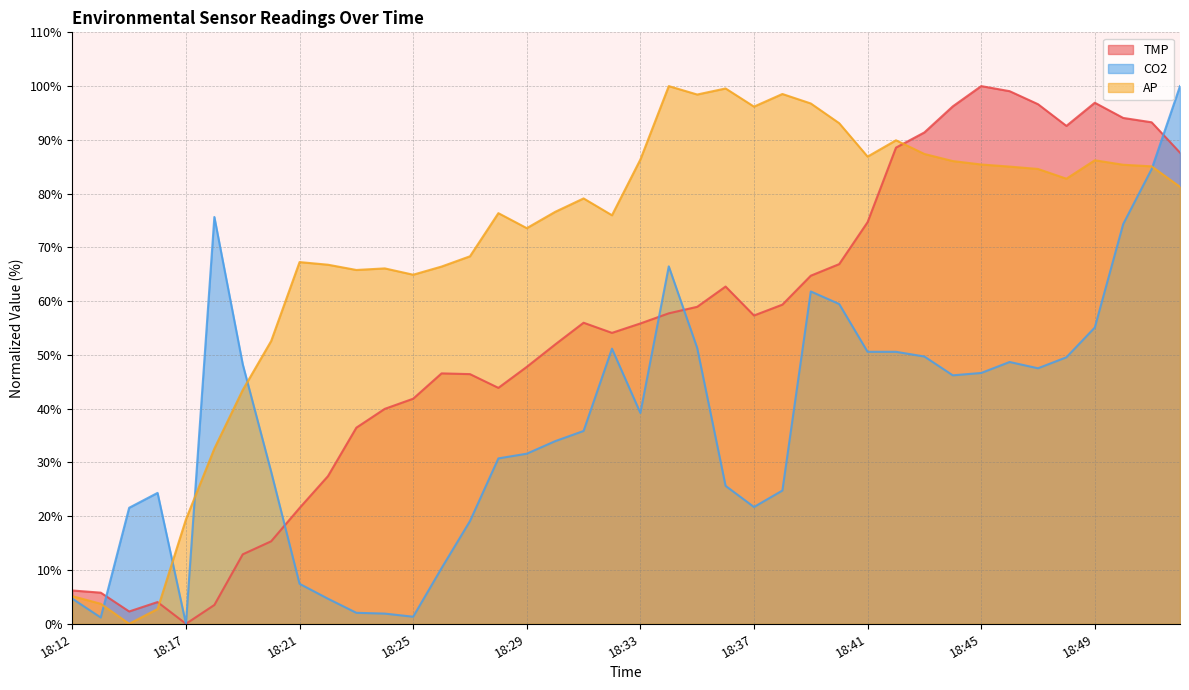

List the labels in order of TMP value, smallest first.

18:17, 18:14, 18:18, 18:16, 18:13, 18:12, 18:19, 18:20, 18:21, 18:22, 18:23, 18:24, 18:25, 18:28, 18:27, 18:26, 18:29, 18:30, 18:32, 18:33, 18:31, 18:37, 18:34, 18:35, 18:38, 18:36, 18:39, 18:40, 18:41, 18:53, 18:42, 18:43, 18:48, 18:51, 18:50, 18:44, 18:47, 18:49, 18:46, 18:45